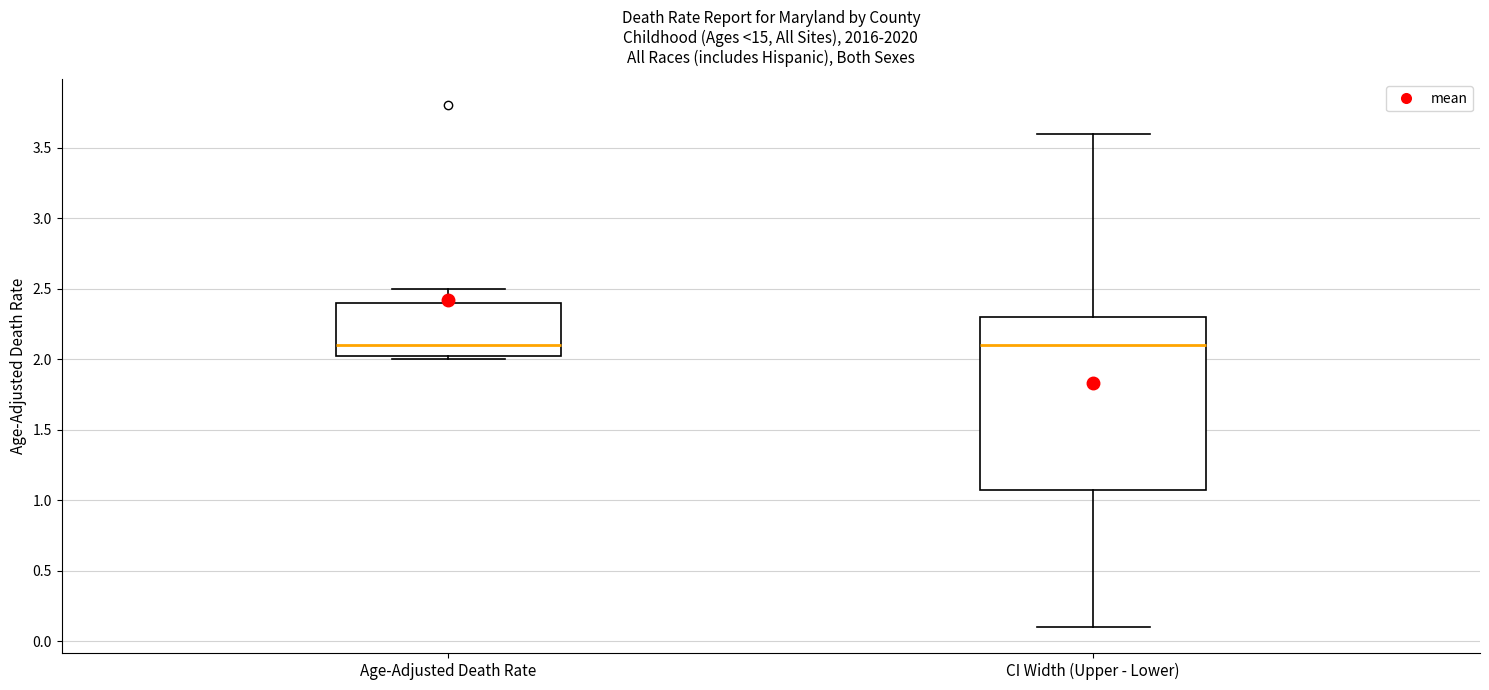

Which box is the tallest, from its lower edge to its upper edge?

CI Width (Upper - Lower)